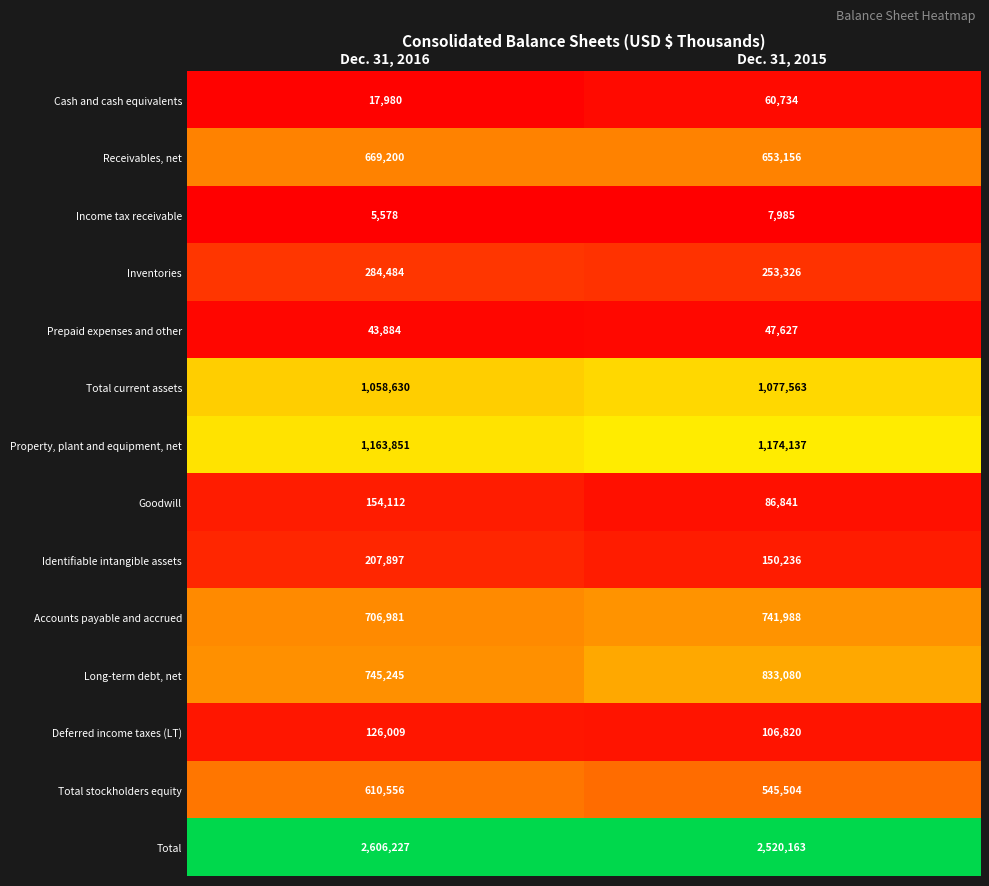

What is the approximate value of Receivables, net at Dec. 31, 2015, to the nearest 50?

653150